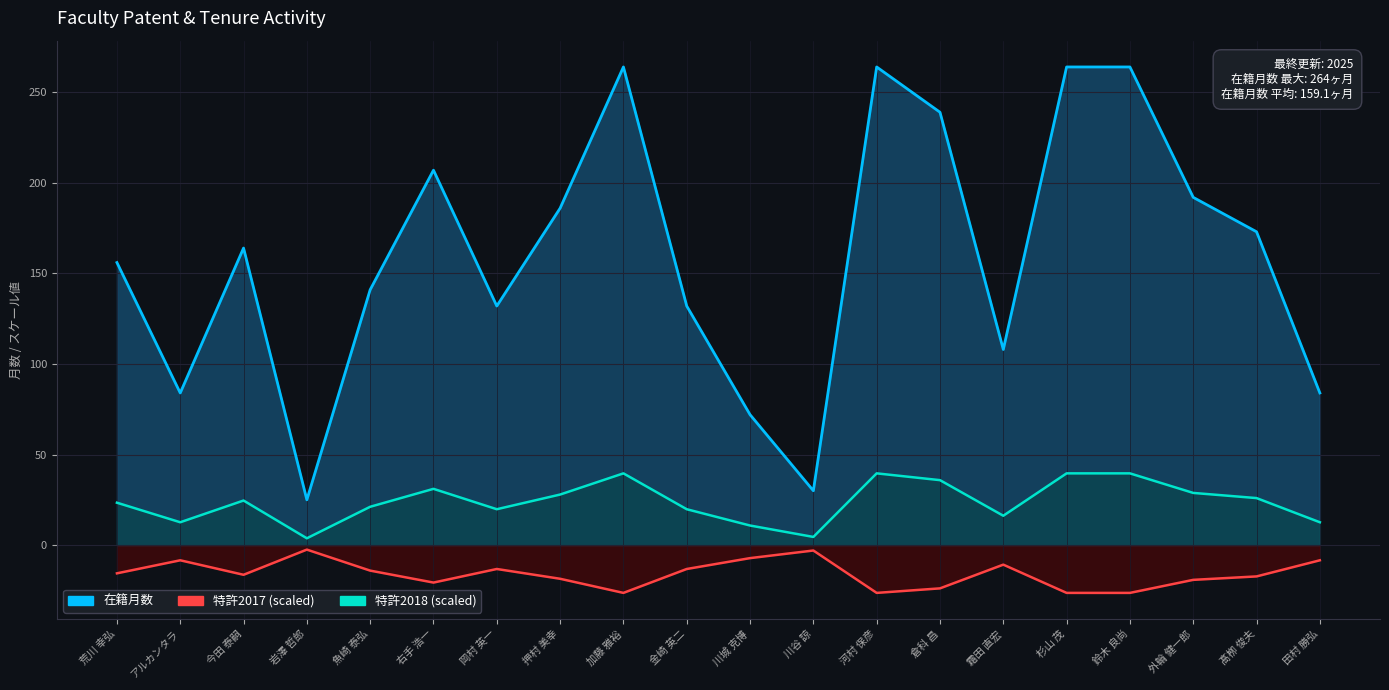

The value of 在籍月数 at 外輪 健一郎 is 192. True or false?

True